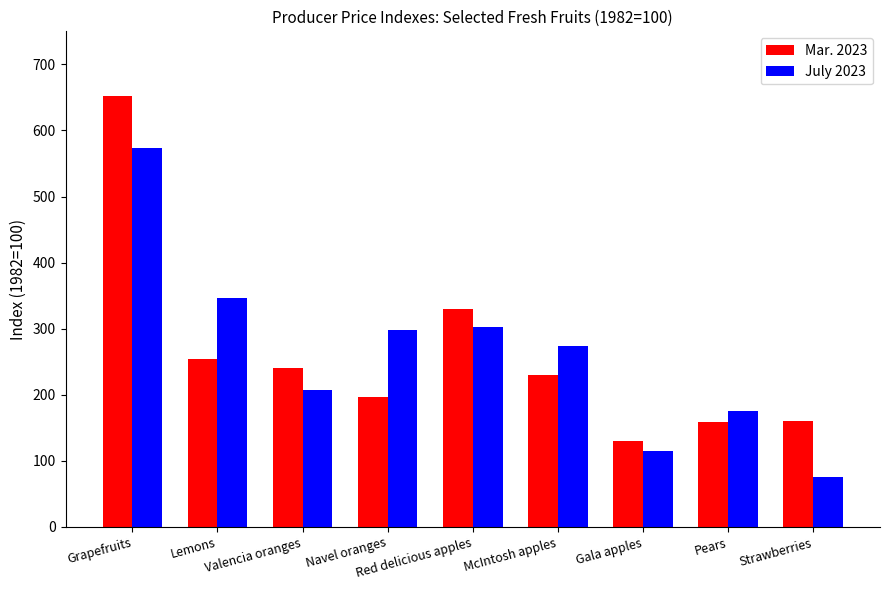

How many bars are there in total?

18